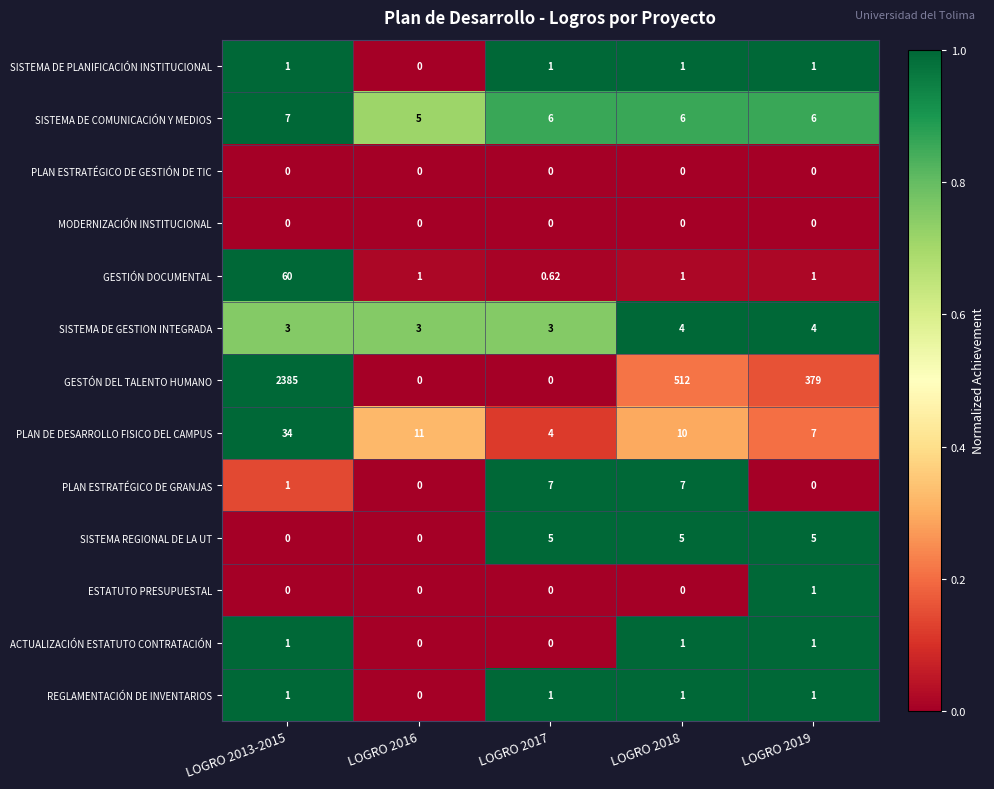

At which category does the chart reach its peak across all series?

LOGRO 2013-2015